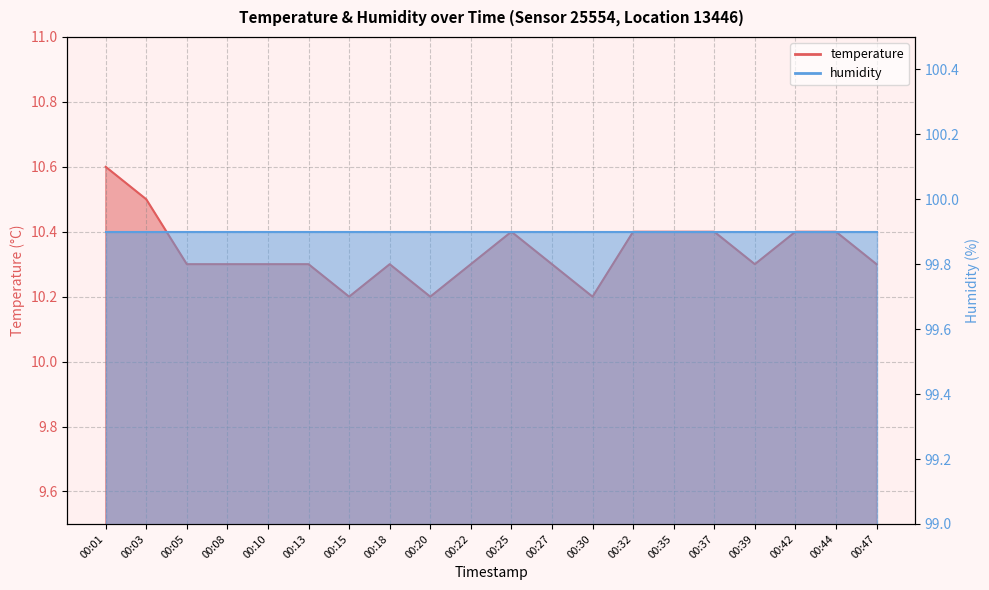

How many values are between 10 and 11?

20